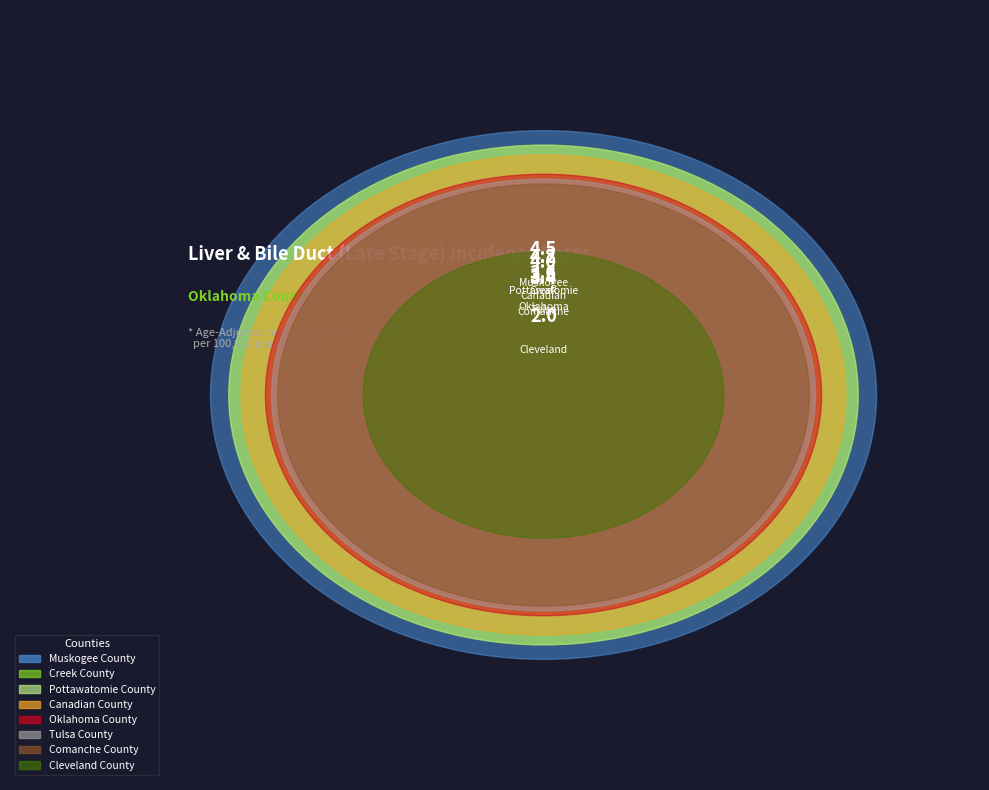

To the nearest percent, what is the difference between the largest and smallest slice percentages?

9%